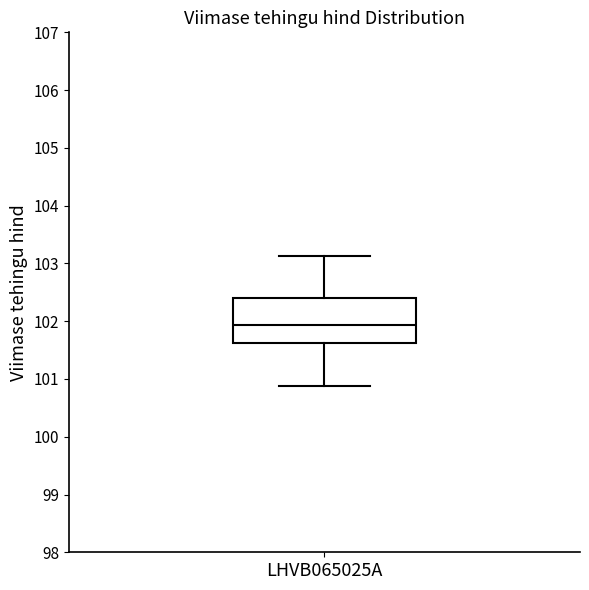

Transcribe this box plot: give where the median line is, the range the box spans, and where the two whiskers end, as read against the y-axis. The values are not printed on the chart, so give them approximately, as read against the axis.

median 101.9, box 101.6 to 102.4, whiskers 100.9 to 103.1